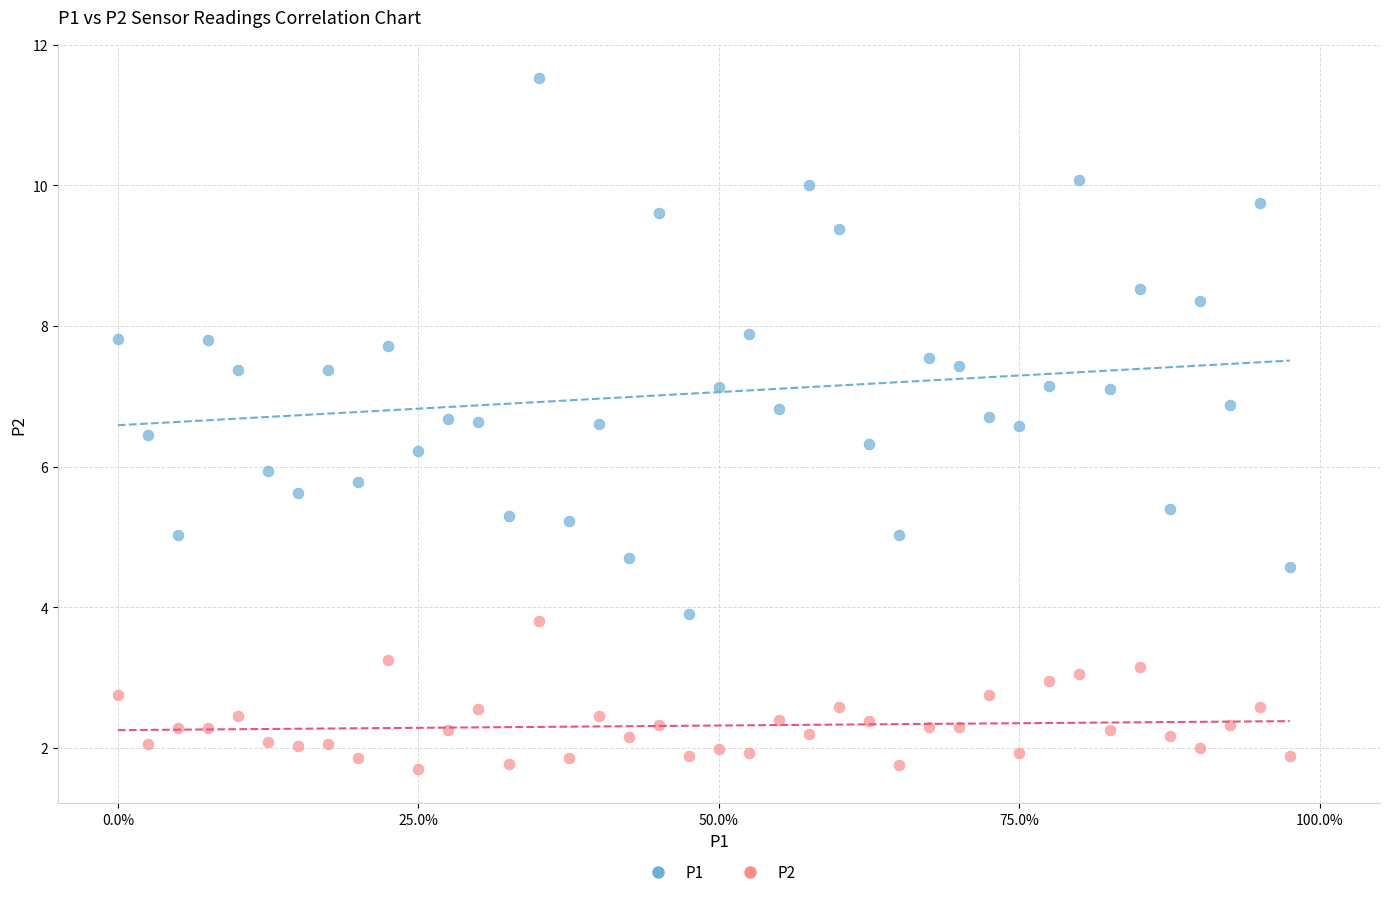

What are all the series names shown in the legend?

P1, P2